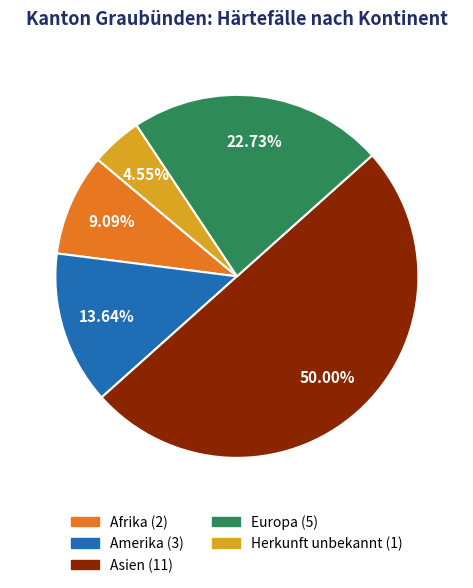

How many slices are in this pie chart?

5